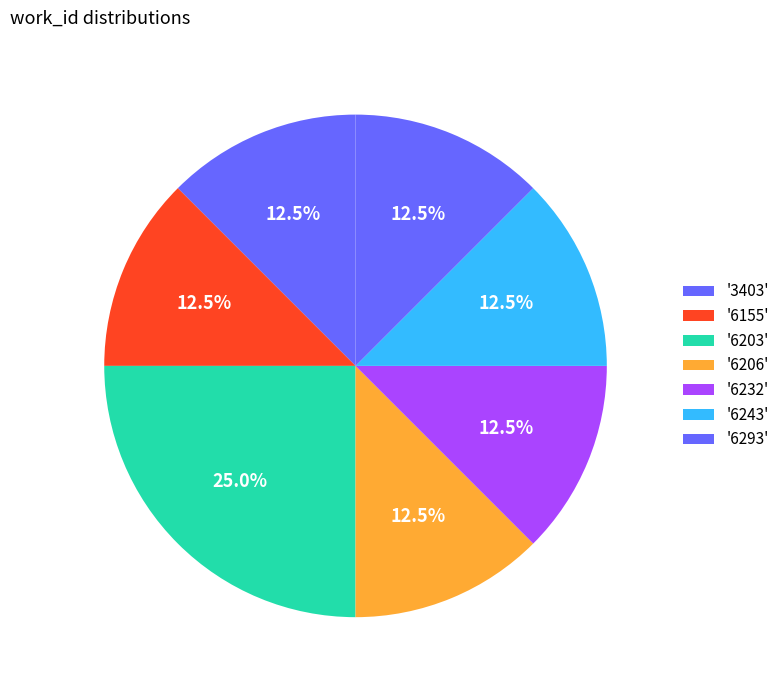

To the nearest percent, what is the average slice percentage?

12%